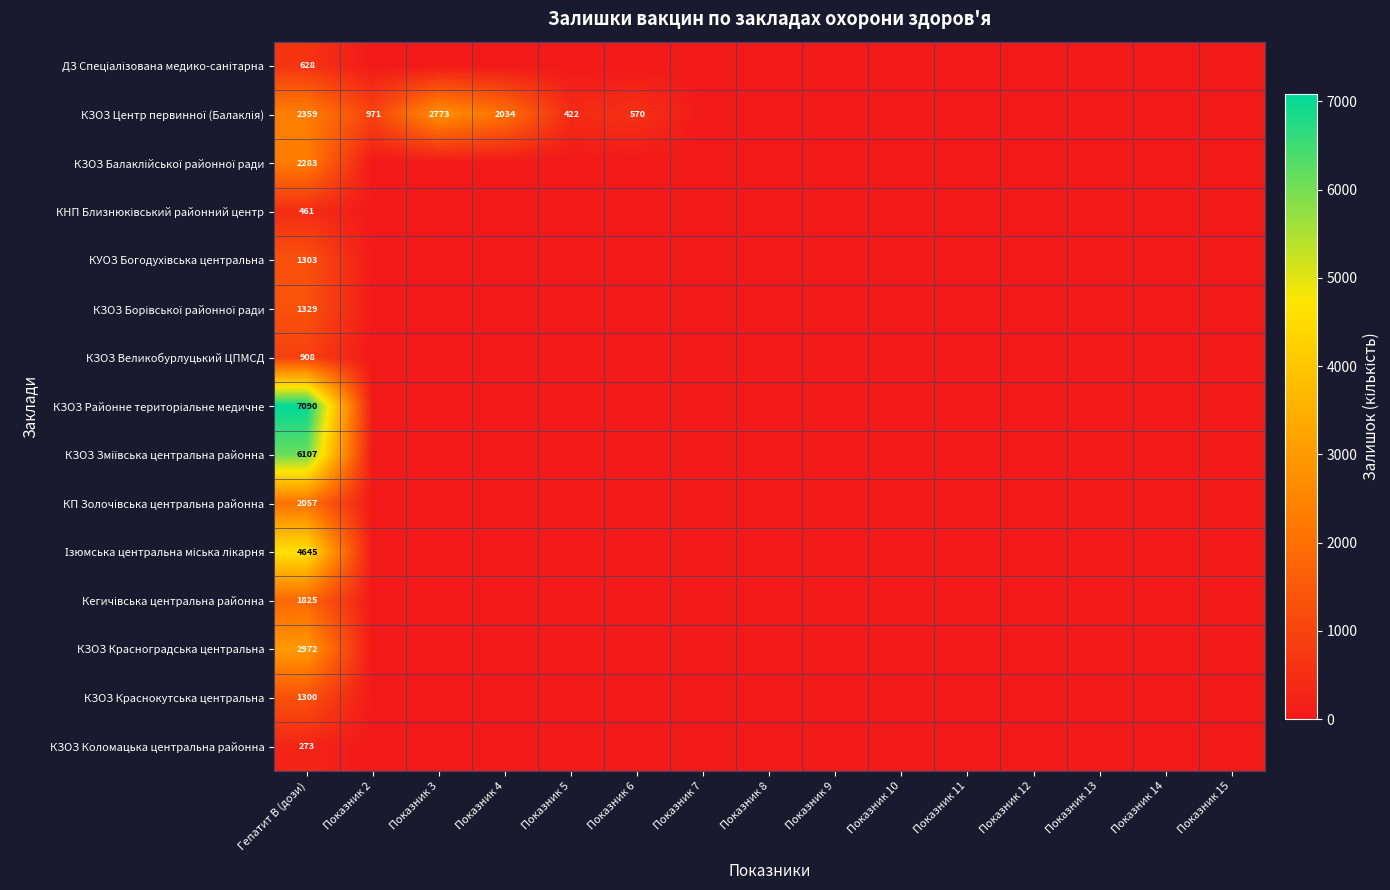

Which has a higher value, Показник 2 or Показник 13?

Показник 2